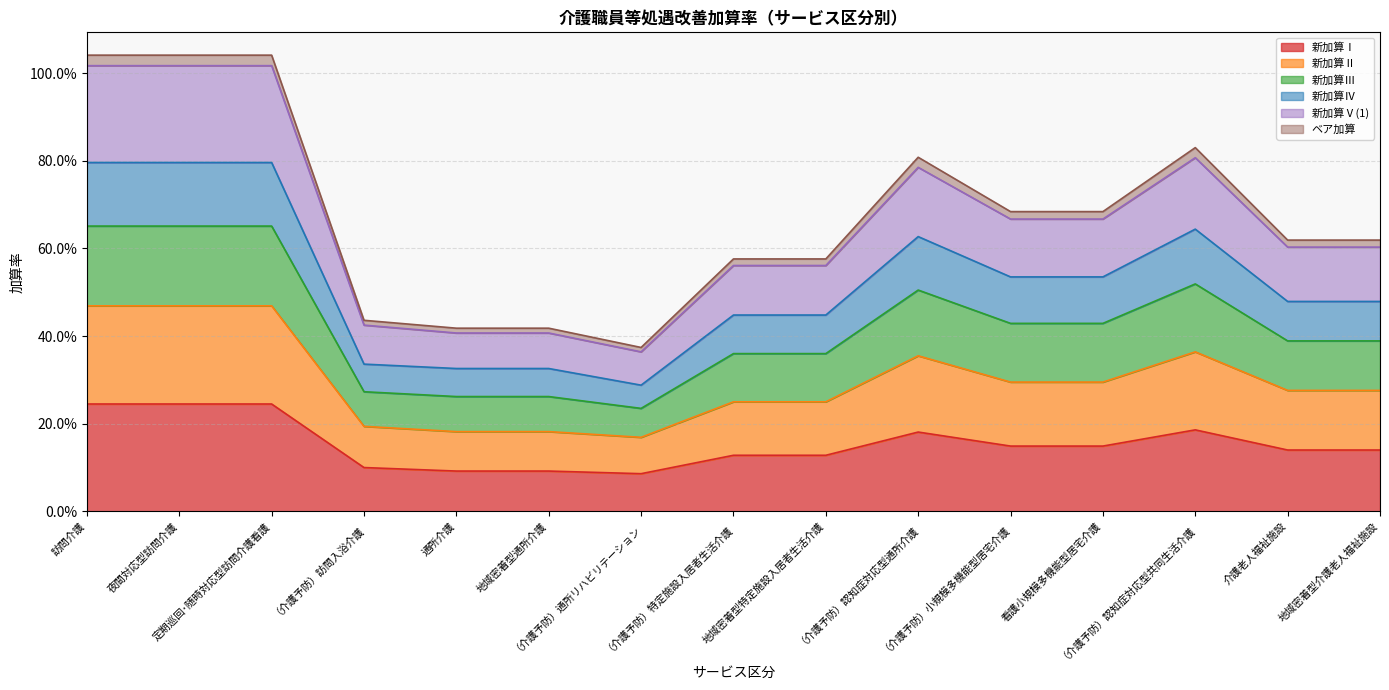

Does the chart have visible grid lines?

Yes